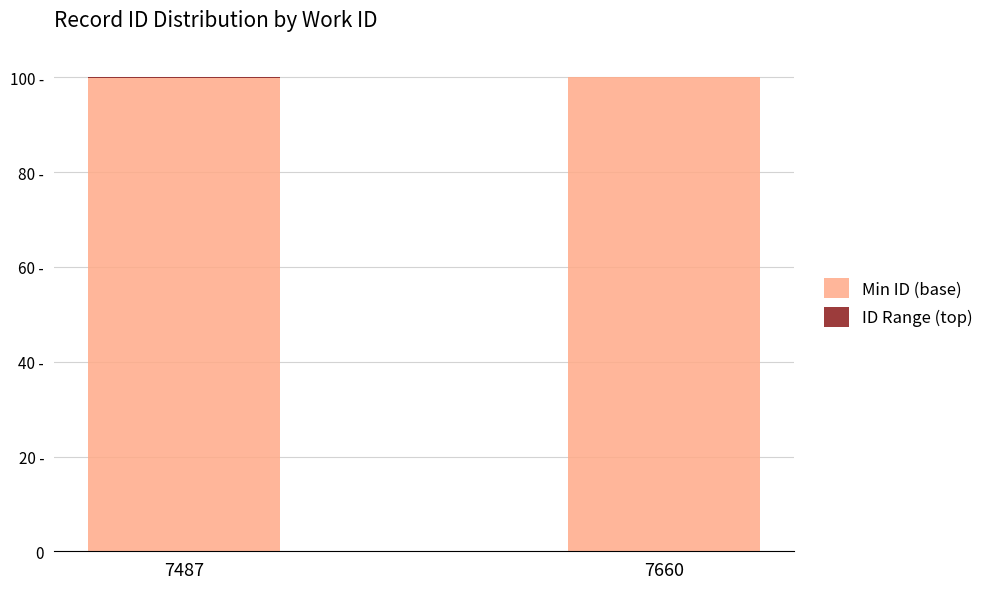

Are the bars grouped side by side (vs. stacked)?

No